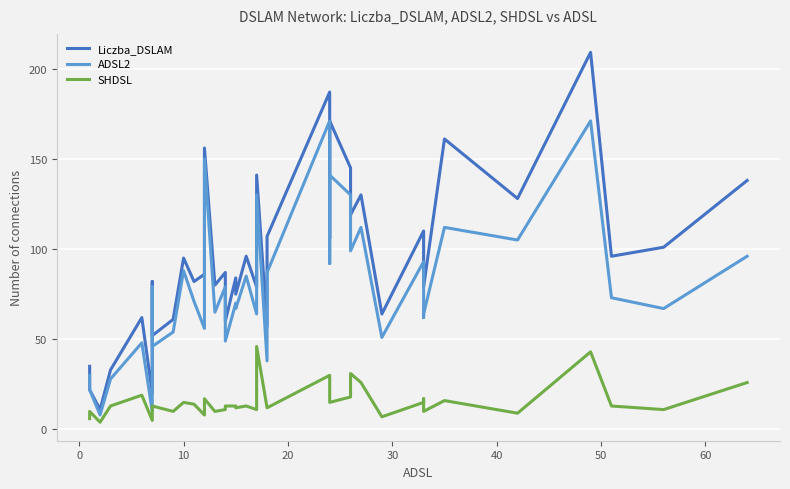

Reading left to right, list all the values displayed in this chart.

Liczba_DSLAM: 35	22	11	33	62	20	59	82	52	61	95	82	86	156	80	87	60	84	75	96	79	141	57	107	187	106	171	145	119	130	64	110	96	79	161	128	209	96	101	138
ADSL2: 30	22	8	28	48	10	54	79	46	54	88	71	56	150	65	79	49	70	67	85	64	130	38	87	171	92	141	130	99	112	51	93	62	64	112	105	171	73	67	96
SHDSL: 6	10	4	13	19	5	12	13	13	10	15	14	8	17	10	11	13	13	12	13	11	46	12	12	30	22	15	18	31	26	7	15	17	10	16	9	43	13	11	26